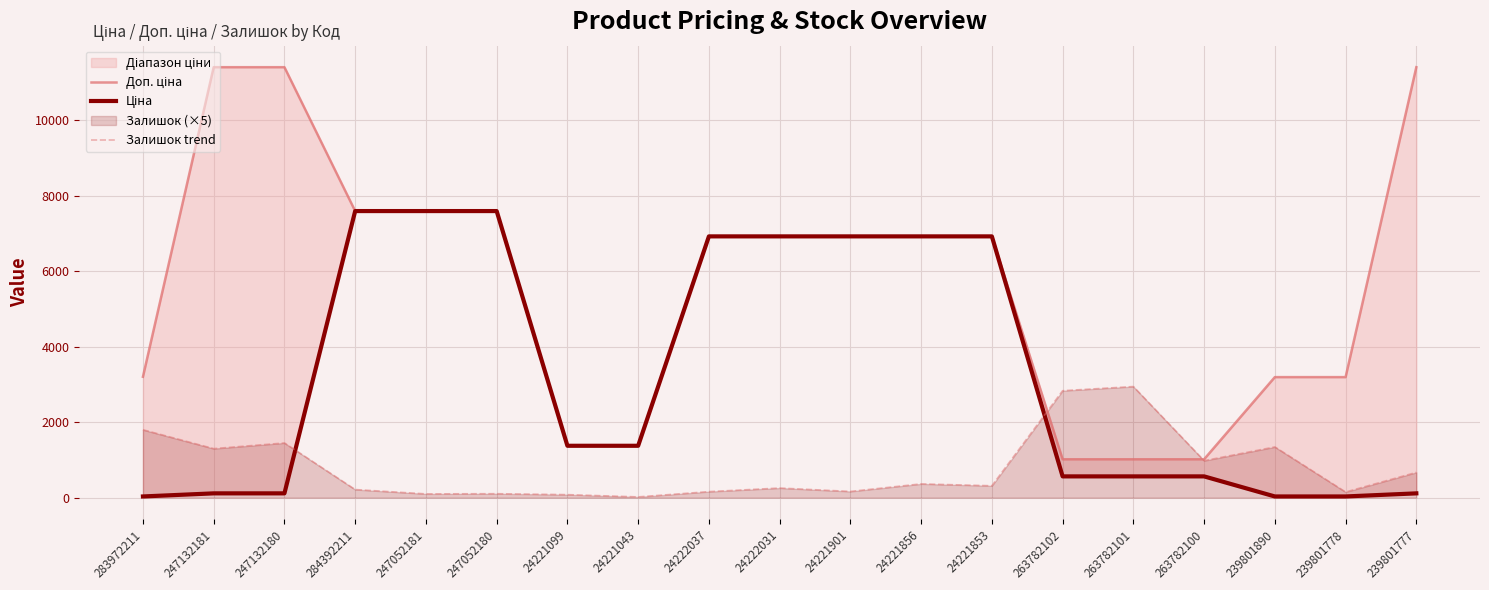

Where is Доп. ціна nearest to the value 6213?

24222037